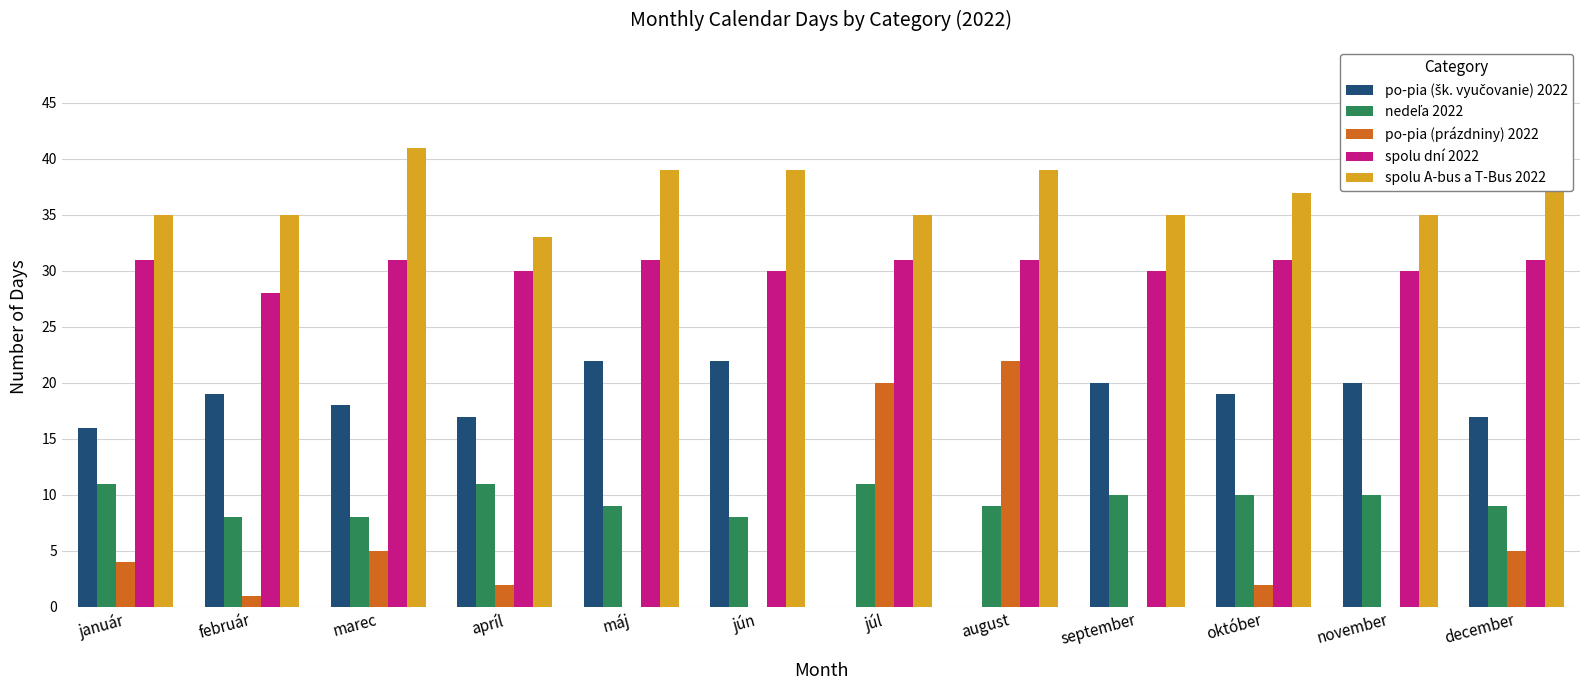

Is it true that spolu A-bus a T-Bus 2022 equals 14 at máj?

False